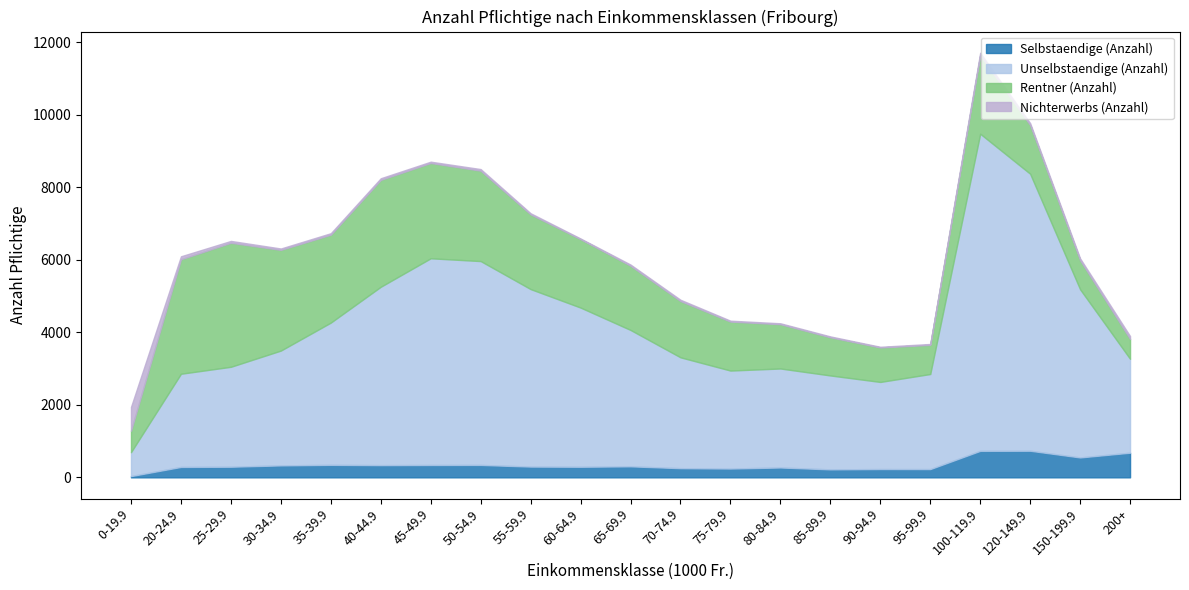

What is the label of the 13th point from the right?

55-59.9